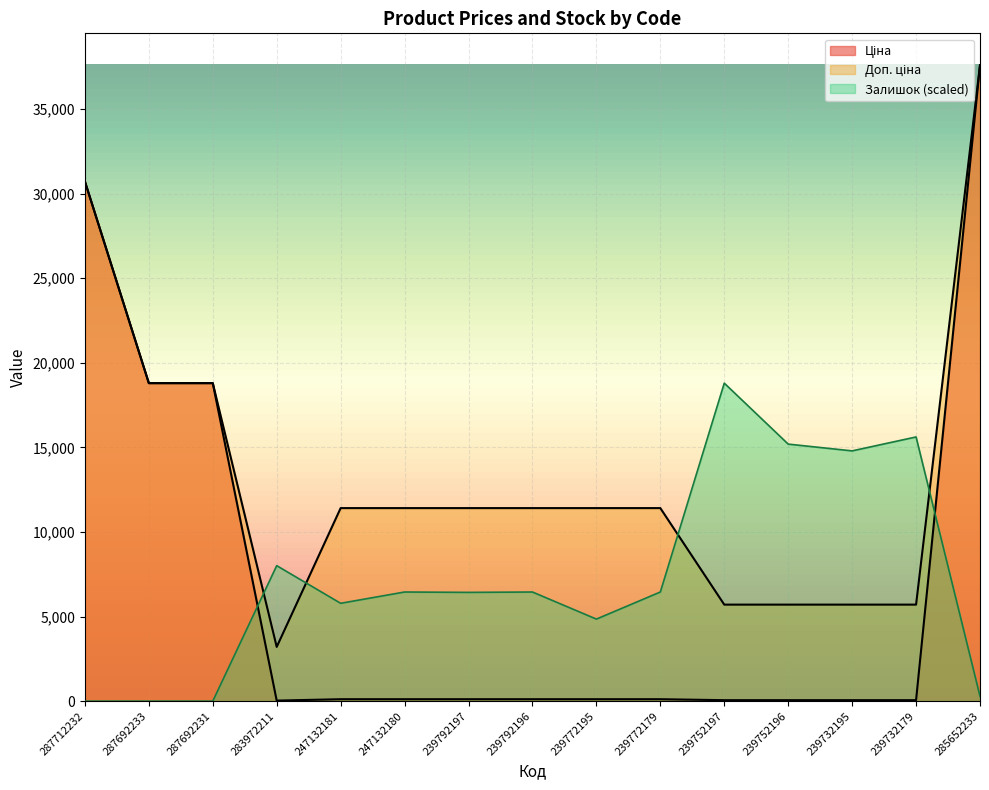

True or false: Доп. ціна and Ціна cross at least once.

False